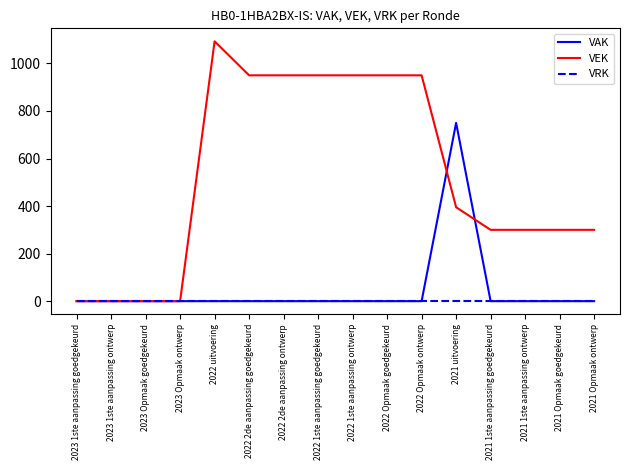

What is the spread (max minus min) of values at 2021 1ste aanpassing ontwerp?

300